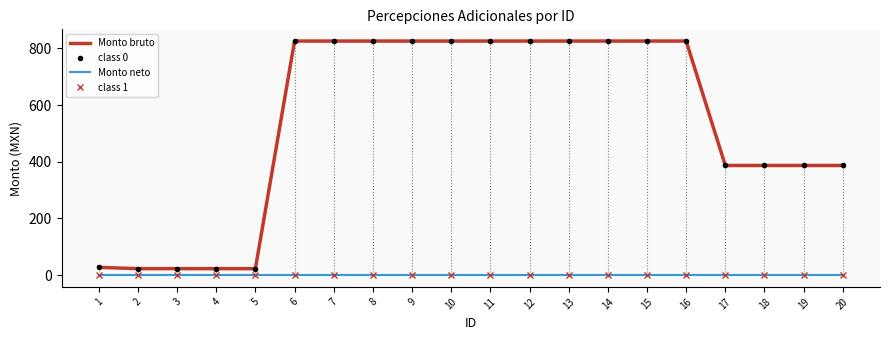

How many series are shown in this chart?

4